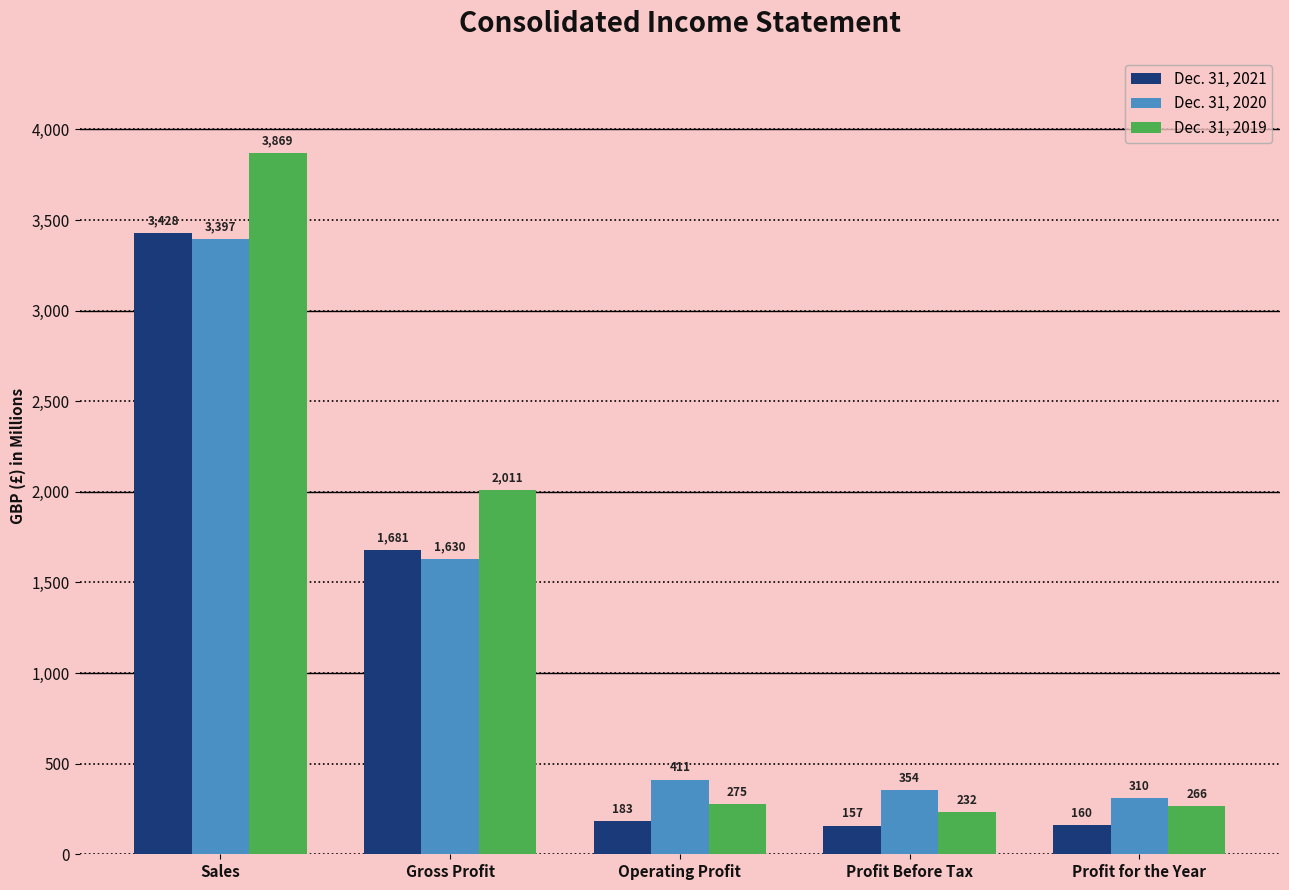

List the series in order of their overall mean, highest first.

Dec. 31, 2019, Dec. 31, 2020, Dec. 31, 2021